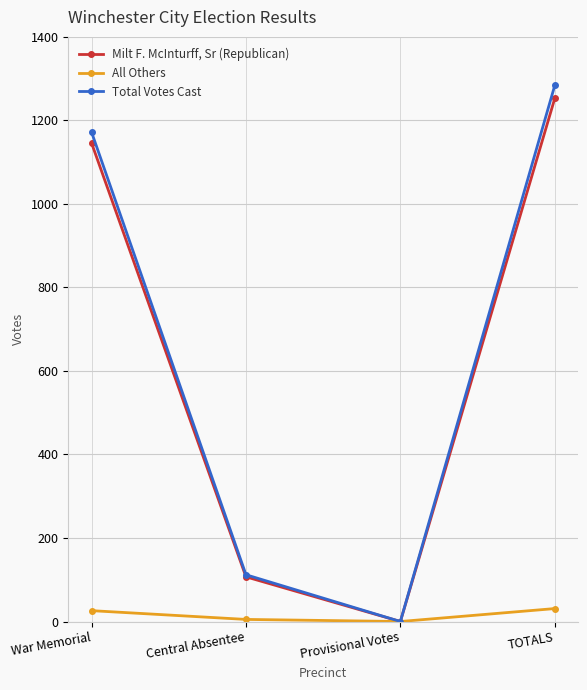

List the labels in order of Total Votes Cast value, smallest first.

Provisional Votes, Central Absentee, War Memorial, TOTALS